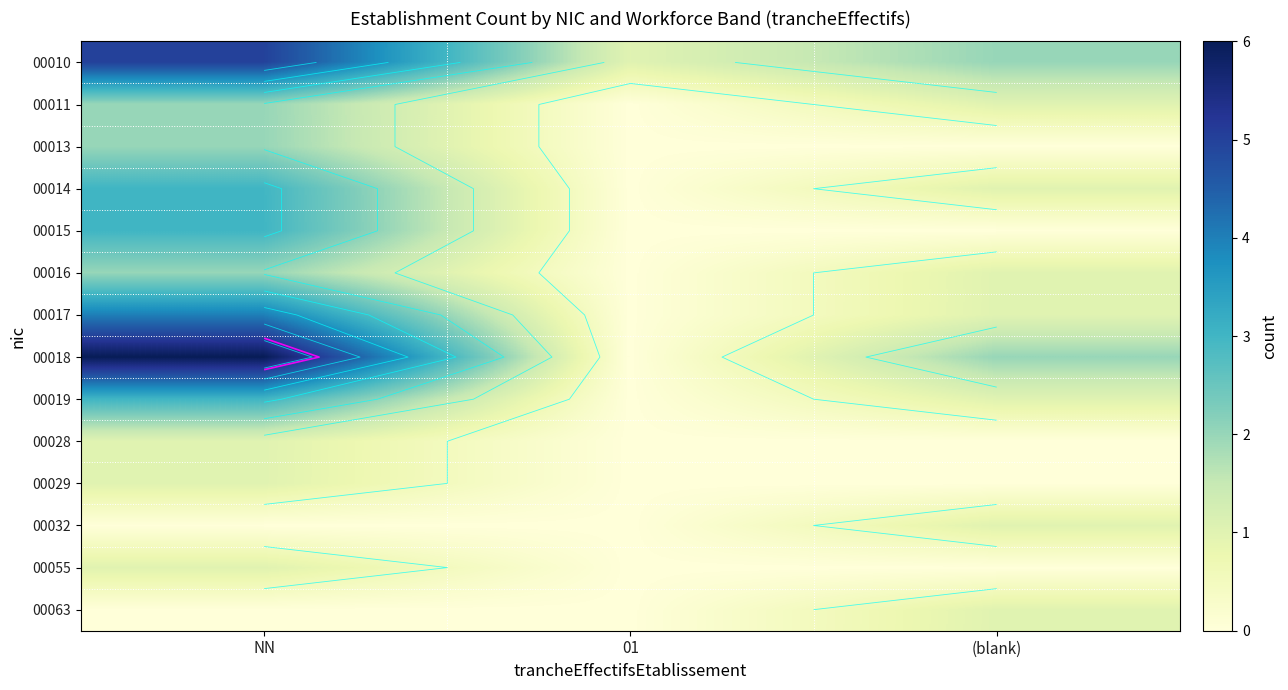

Read the 00028 value at NN.

1